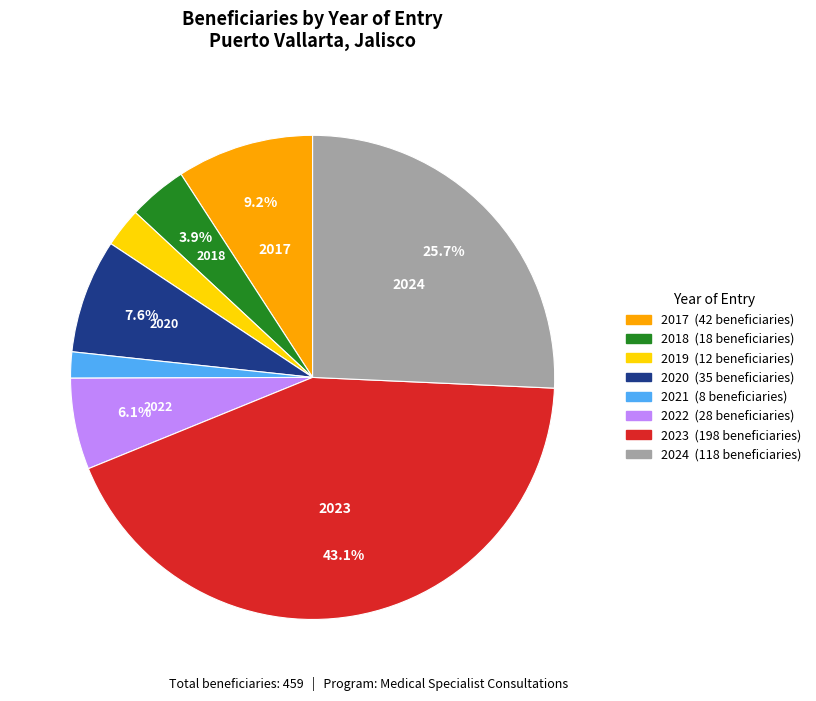

Is there any slice that represents more than half of the pie?

No